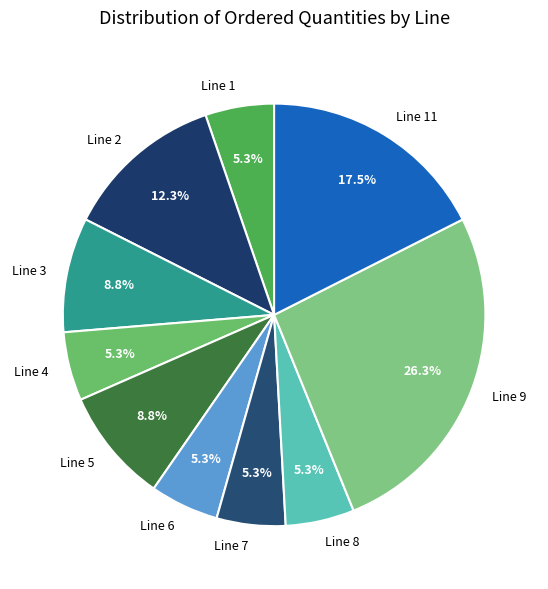

What portion of the pie excludes Line 7?

94.7%